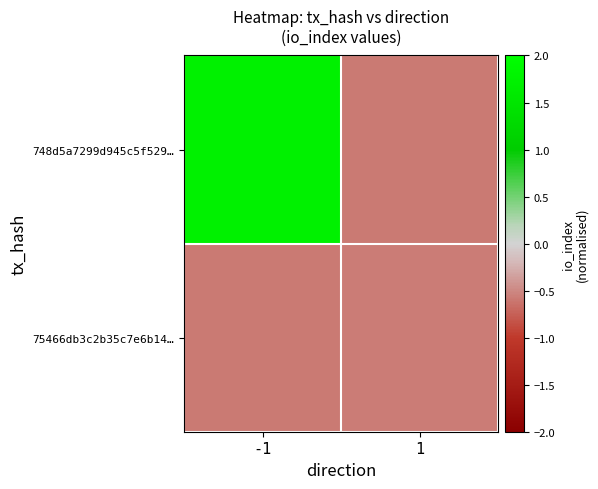

Reading left to right, list all the values displayed in this chart.

748d5a7299d945c5f529…: -1=1.7	1=-0.6
75466db3c2b35c7e6b14…: -1=-0.6	1=-0.6